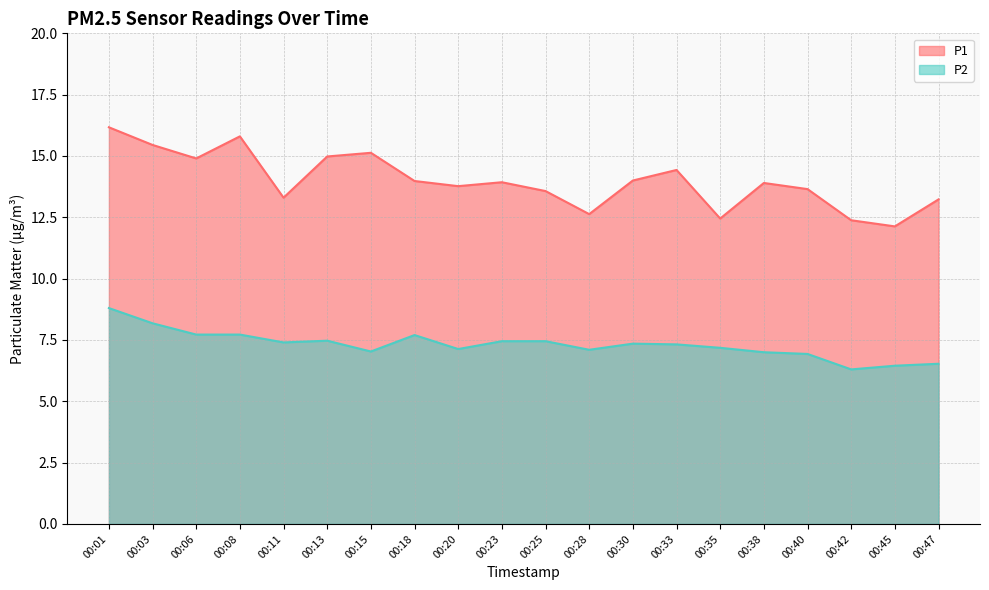

How many values in the P2 series exceed 7?

15